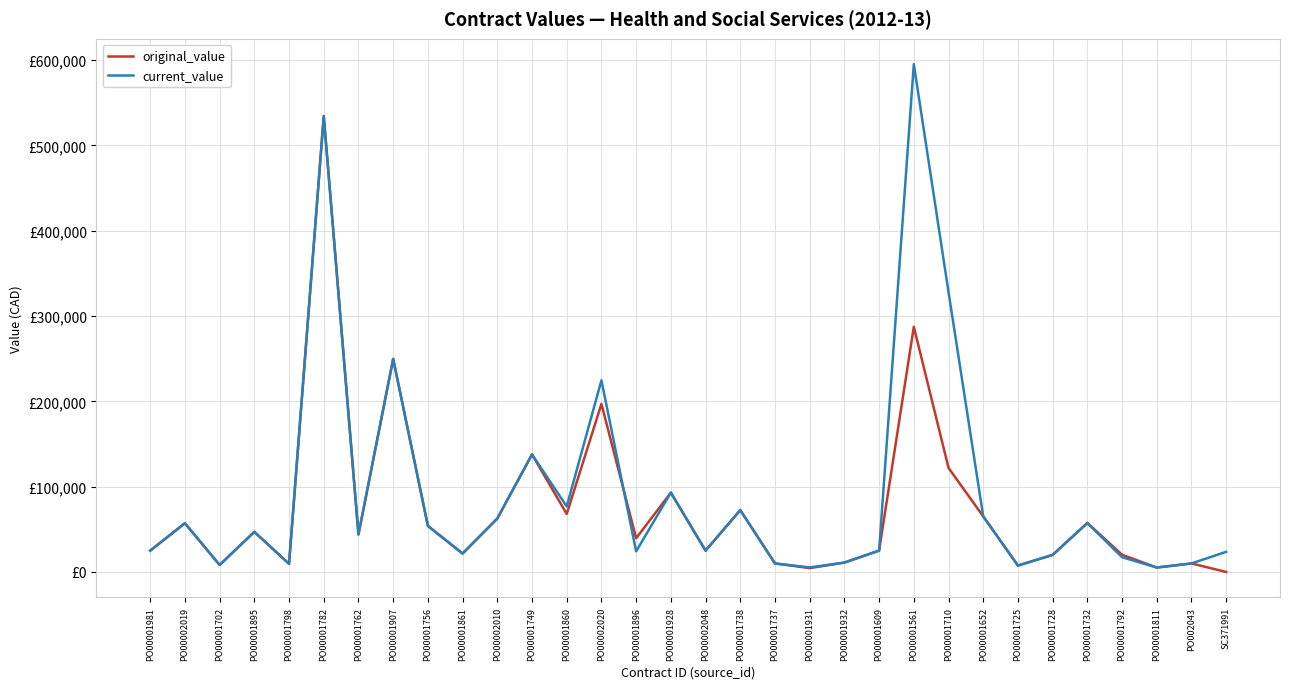

After their last crossing, which series has the higher values: original_value or current_value?

original_value